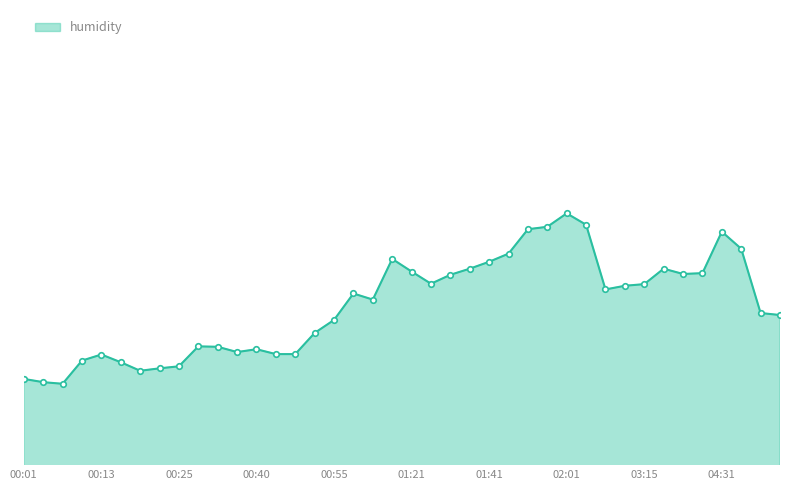

At which category does the chart reach its peak across all series?

02:01